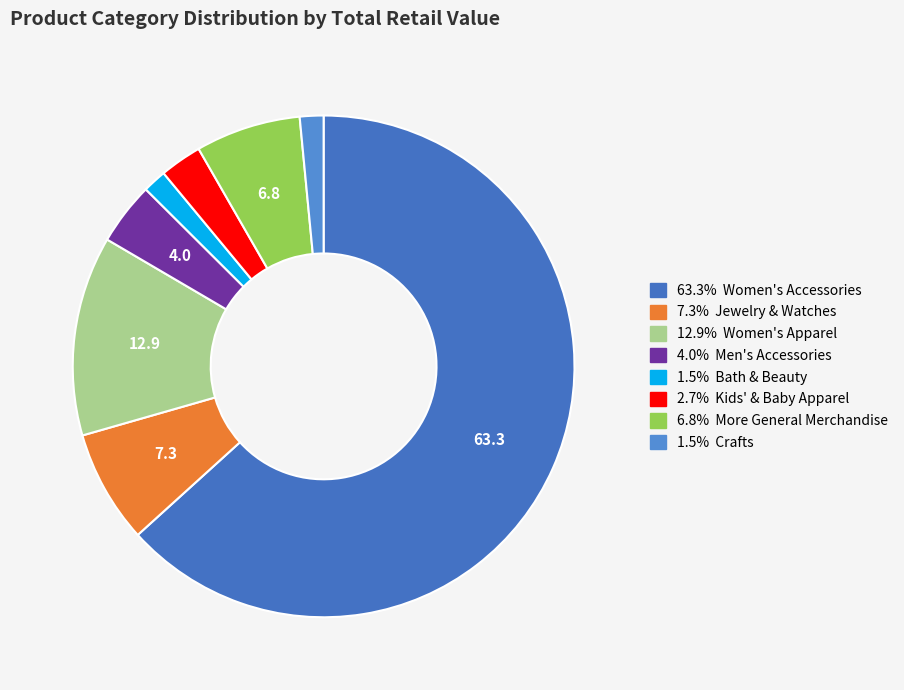

Which slice is the smallest?

Bath & Beauty